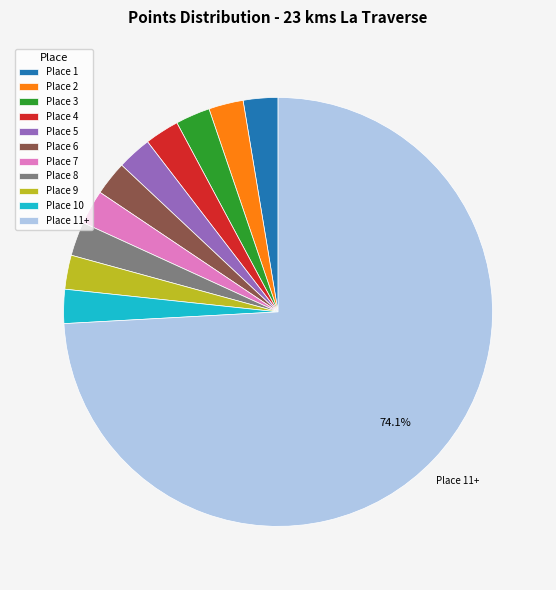

What is the ratio of the value at Place 7 to the value at Place 9?

1.0